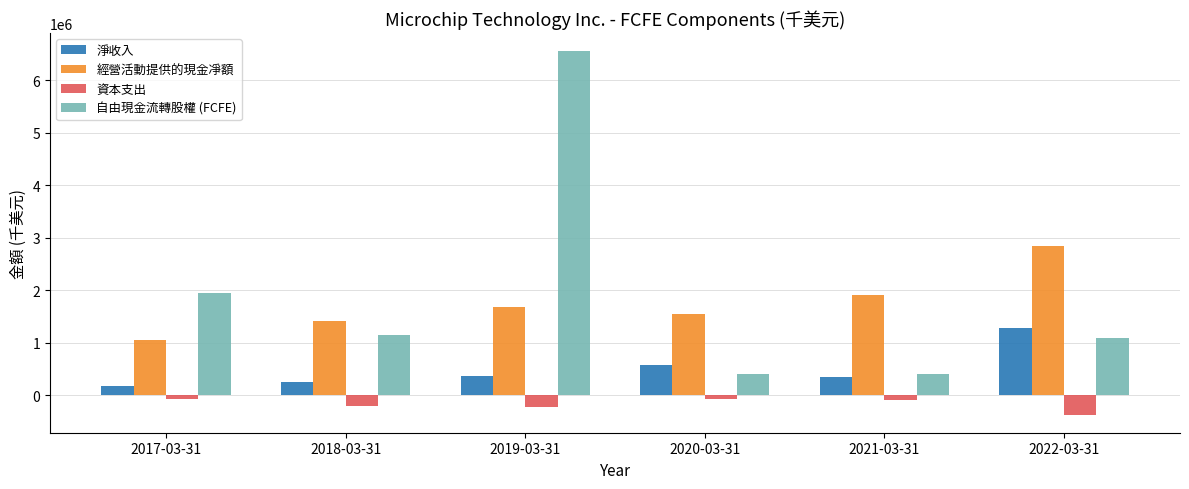

What is the value of the 資本支出 bar at the 4th from the left?

-67600